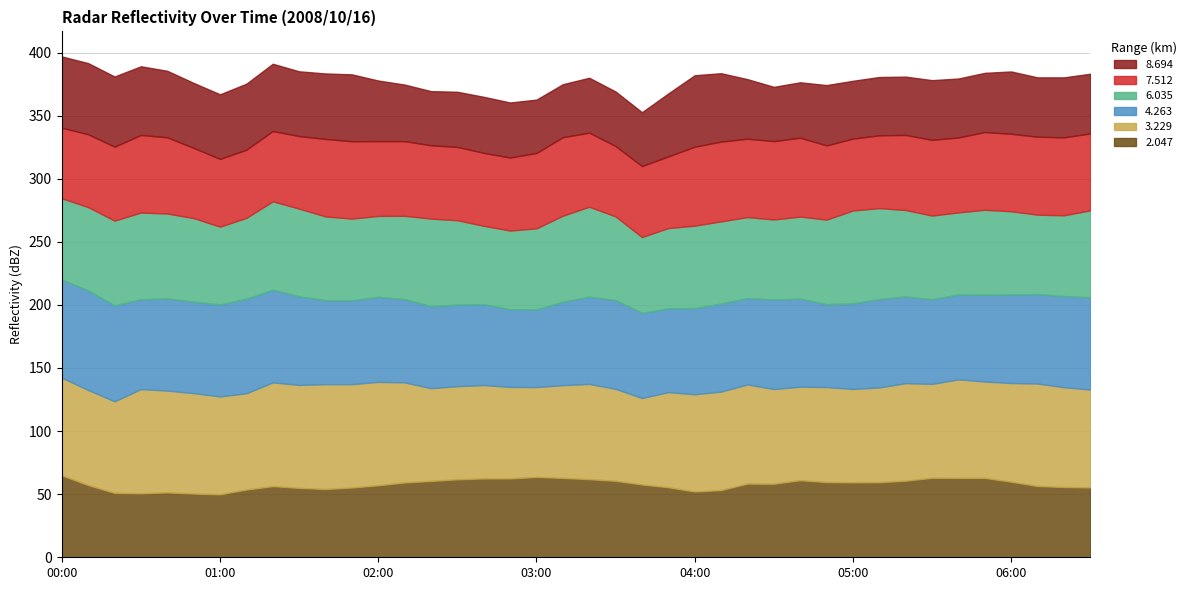

What is the label of the 15th point from the left?

02:20